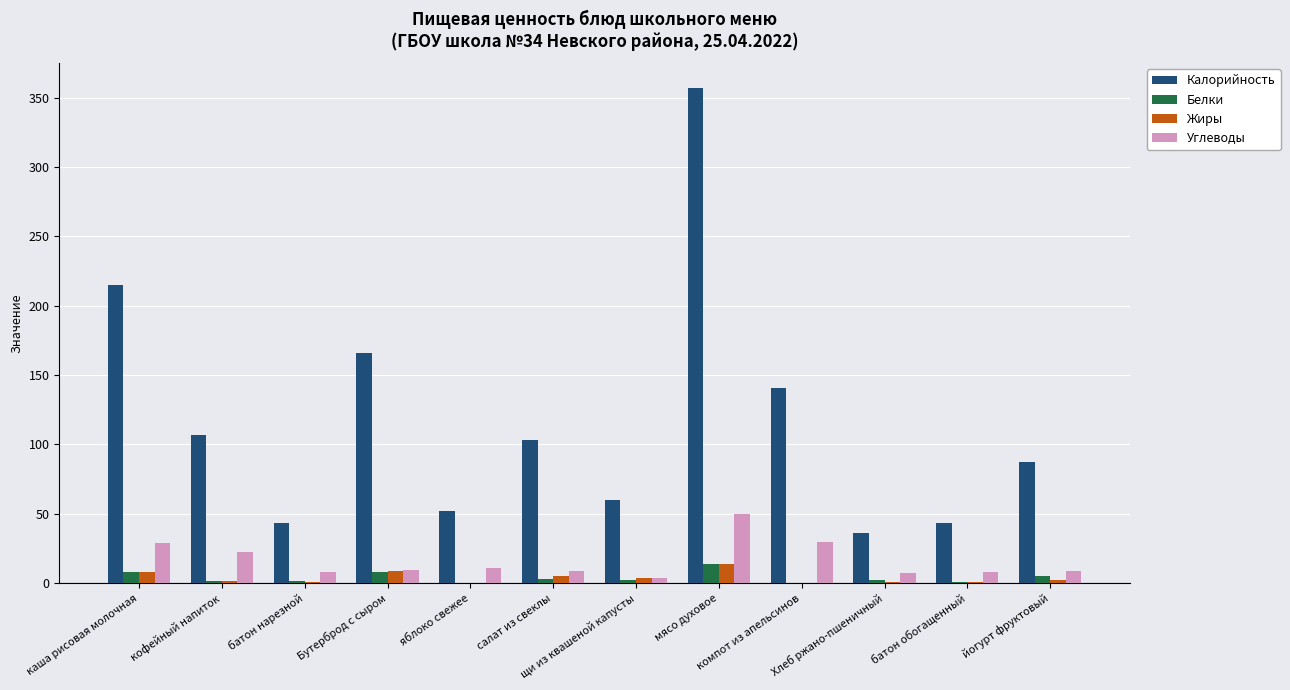

Where does the Углеводы series first go above 9?

каша рисовая молочная